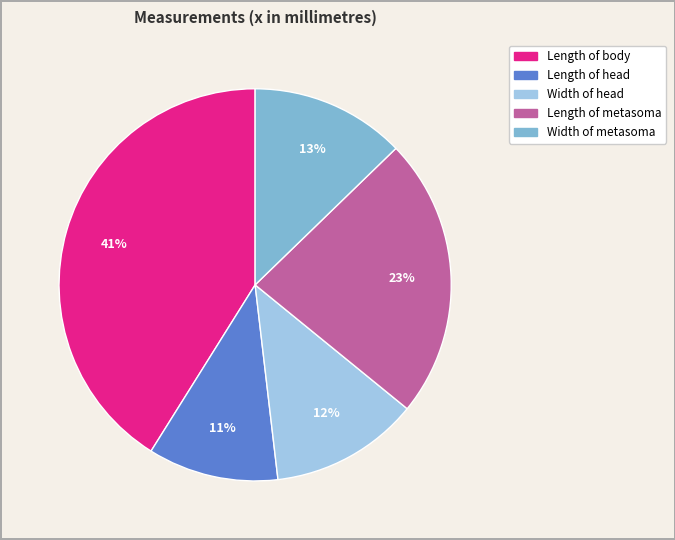

Between Length of body and Width of head, which is larger?

Length of body